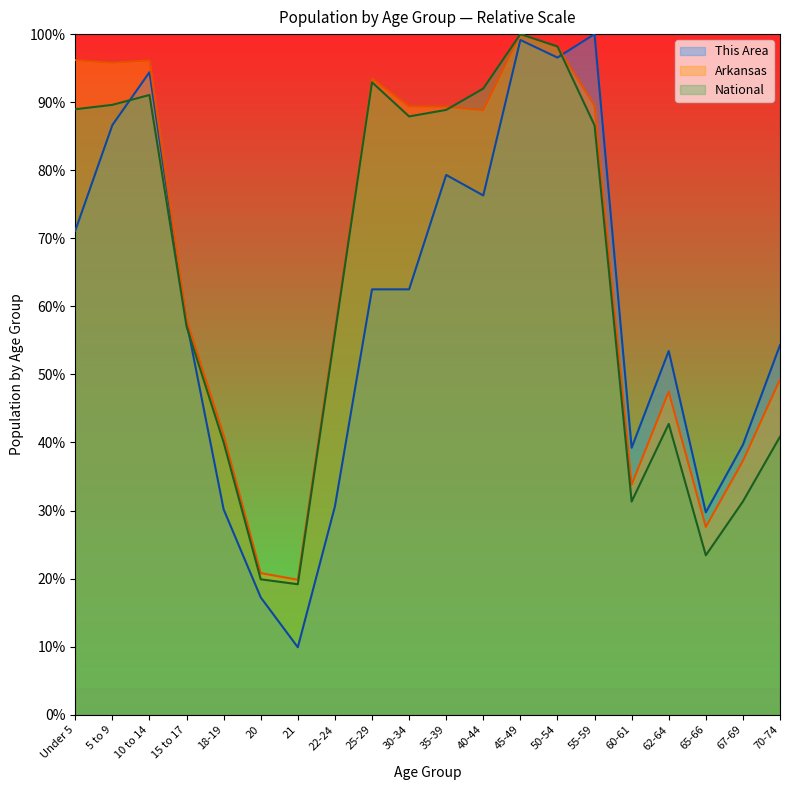

Rank the series at 40-44 from highest to lowest value.

National, Arkansas, This Area